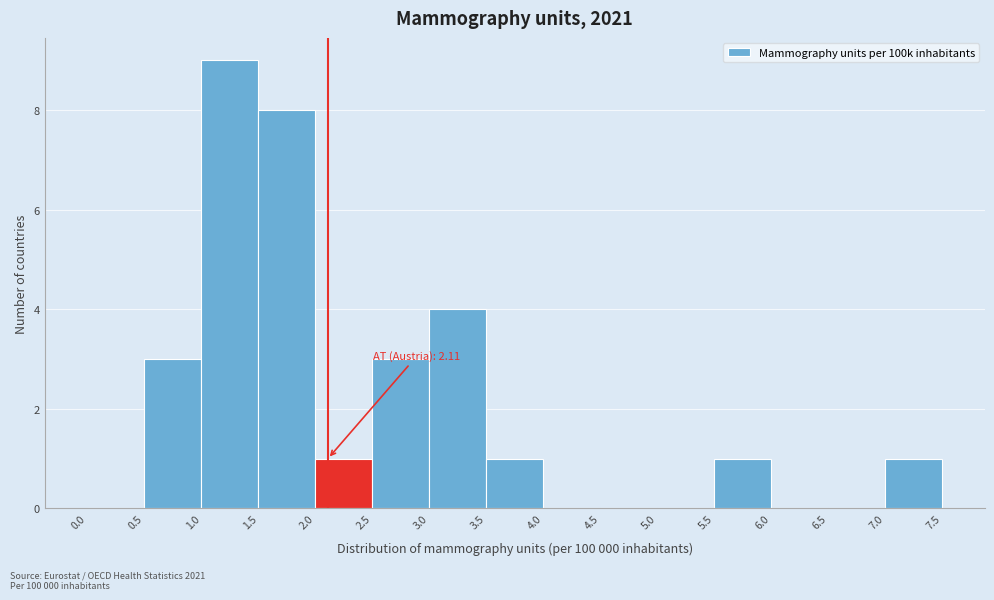

Which range on the x-axis has the tallest bar?

1.0 to 1.5